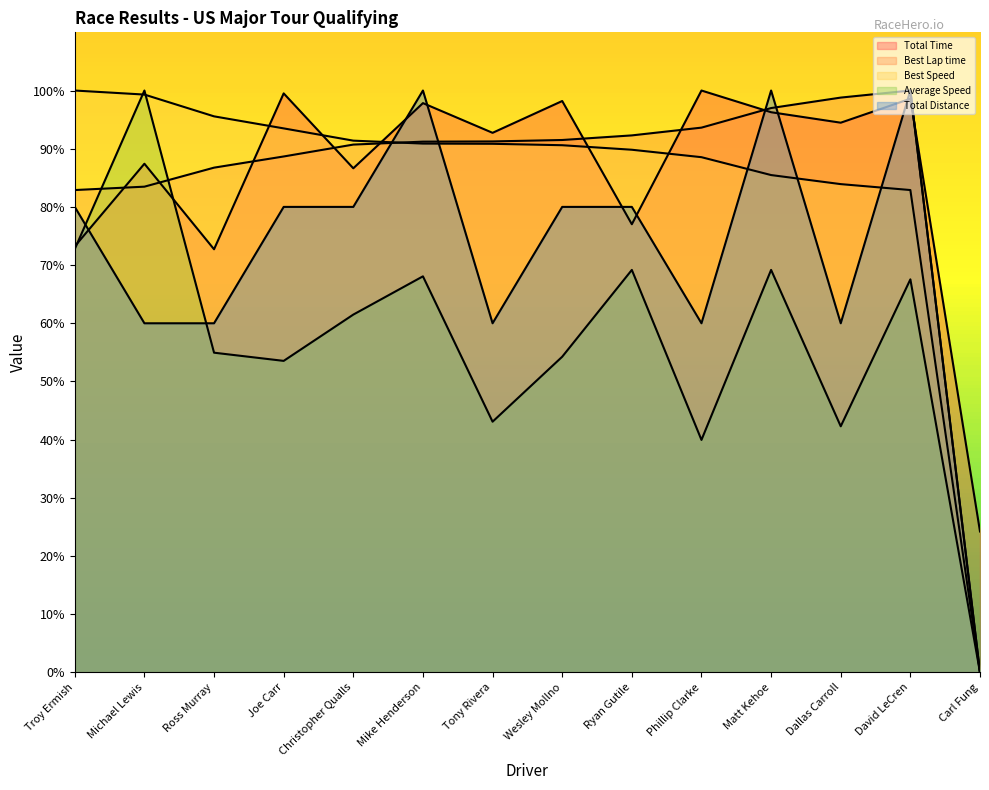

Which label corresponds to the largest value in the chart?

Phillip Clarke